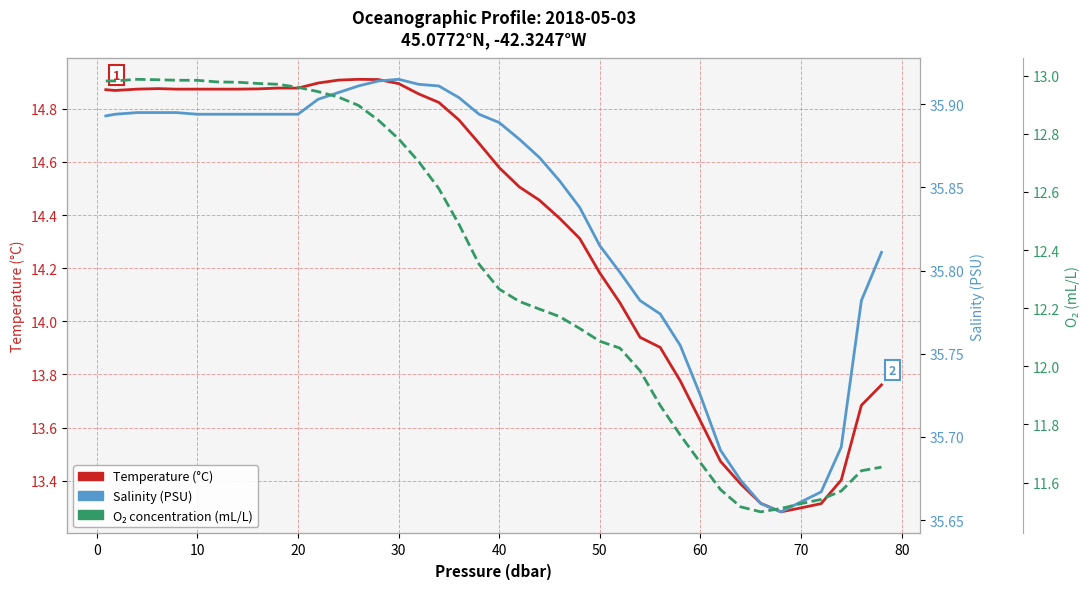

True or false: Temperature (°C) and O₂ concentration (mL/L) intersect in this chart.

False